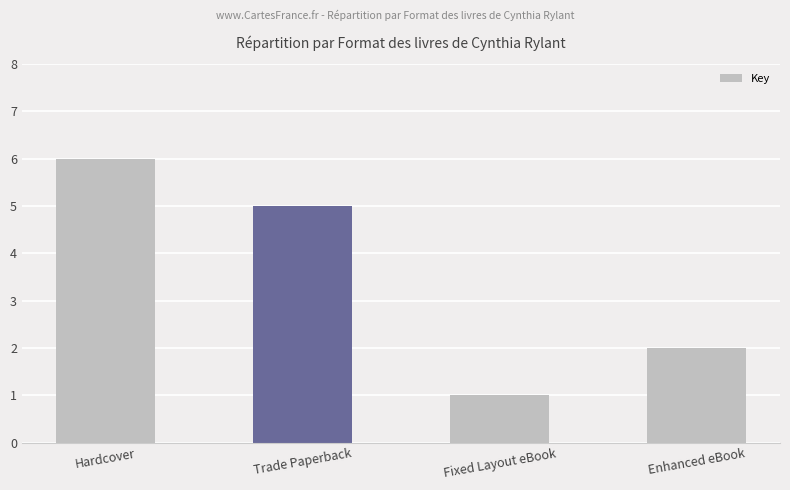

Which has a higher value, Fixed Layout eBook or Trade Paperback?

Trade Paperback